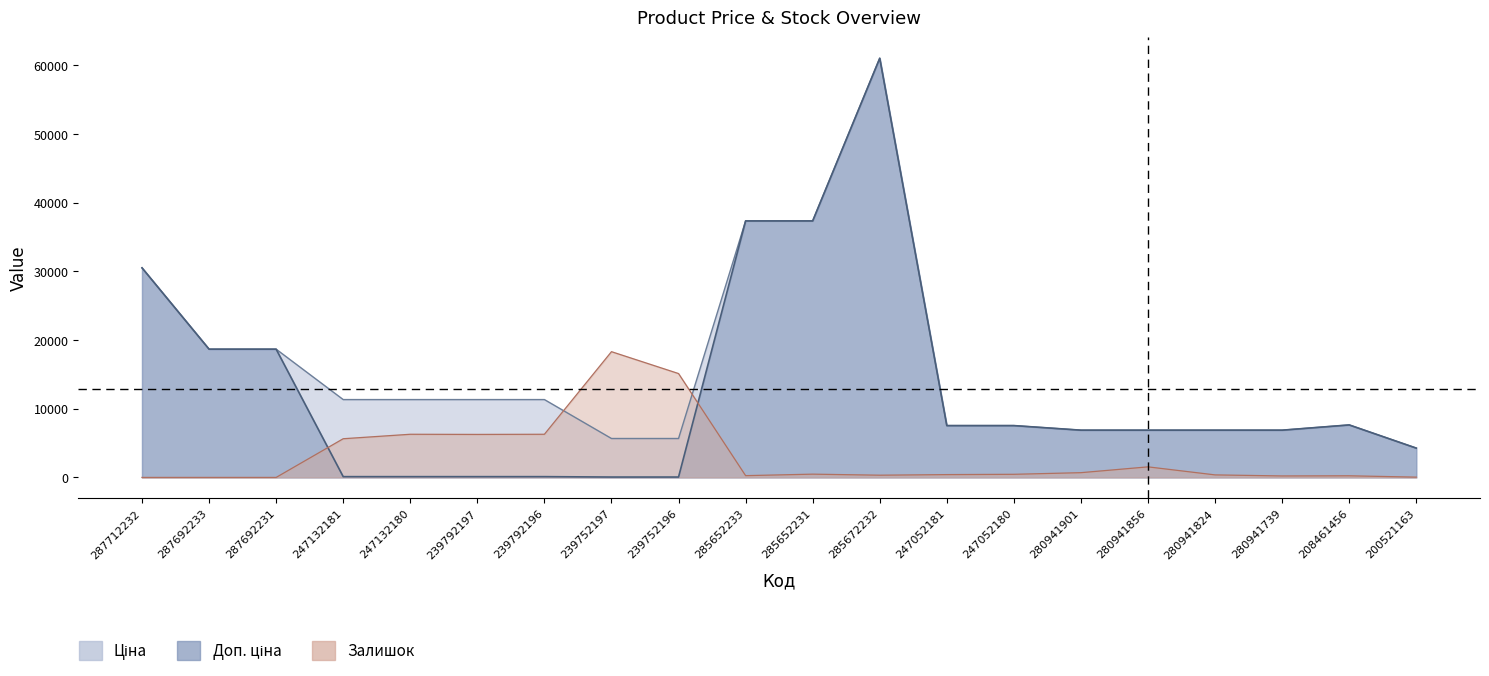

What position from the left is 247132180?

5